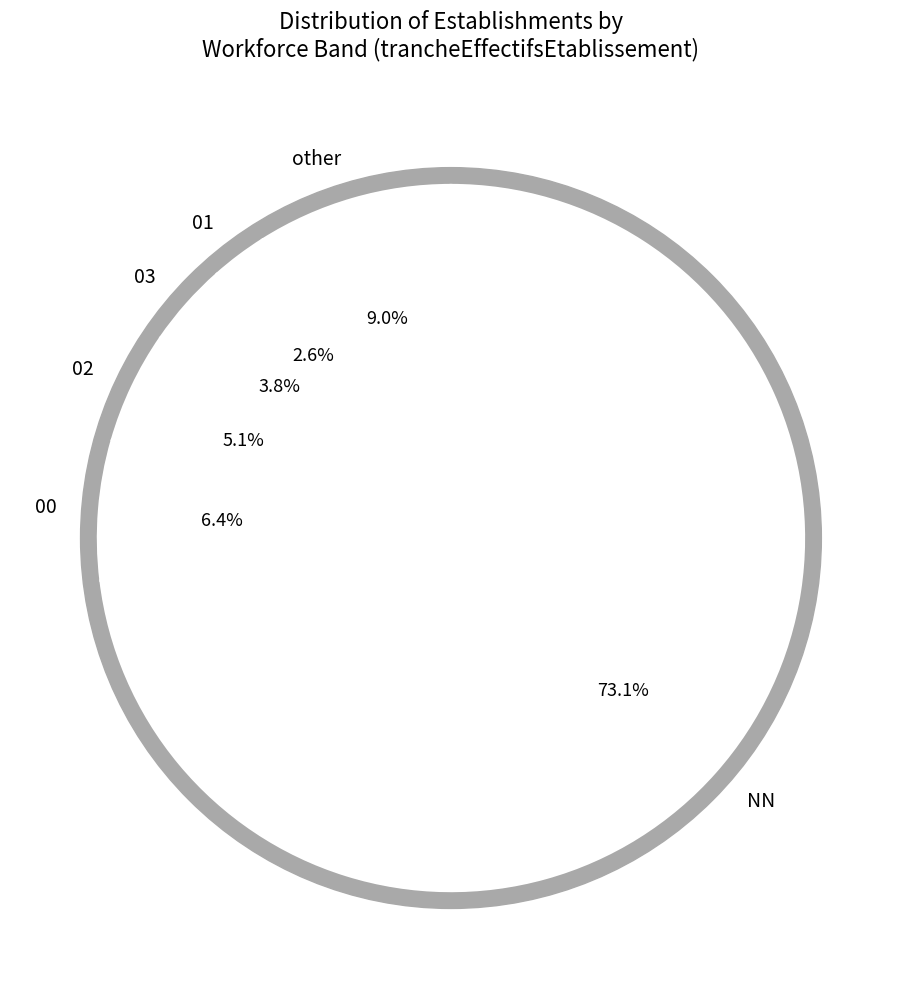

What portion of the pie excludes NN?

26.9%